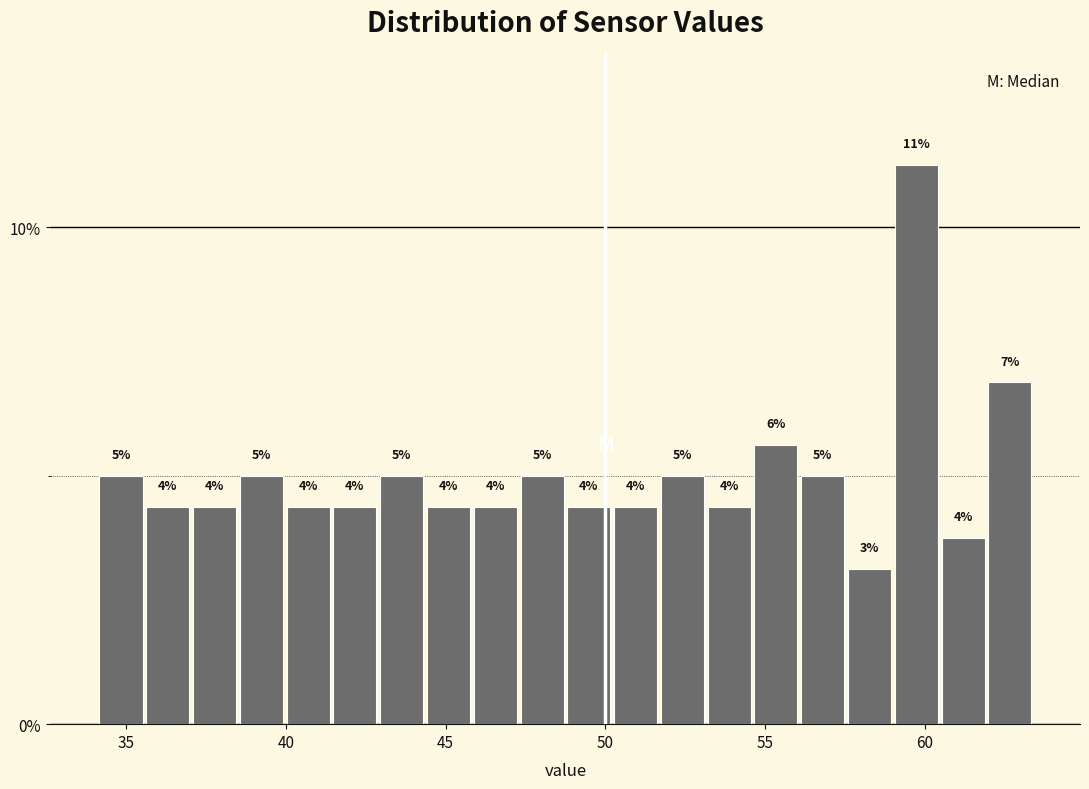

Read against the x-axis, roughly where is the centre of the tallest bar?

59.5